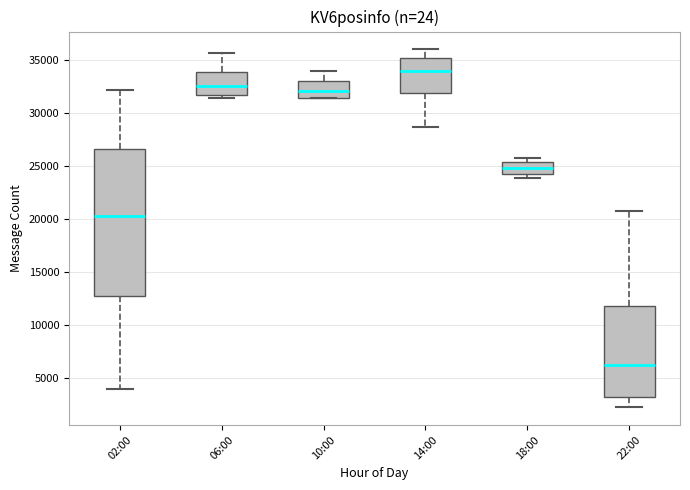

Reading left to right, transcribe this box plot: for each box, give where its median line is, the range the box spans, and where its two whiskers end, as read against the y-axis. The values are not printed on the chart, so give them approximately, as read against the axis.

02:00: median 20500, box 13000 to 26500, whiskers 4000 to 32000
06:00: median 32500, box 31500 to 34000, whiskers 31500 (just below the box's lower edge) to 35500
10:00: median 32000, box 31500 to 33000, whiskers 31500 to 34000
14:00: median 34000, box 32000 to 35500, whiskers 28500 to 36000
18:00: median 25000, box 24000 to 25500, whiskers 24000 (just below the box's lower edge) to 26000
22:00: median 6000, box 3000 to 12000, whiskers 2500 to 21000